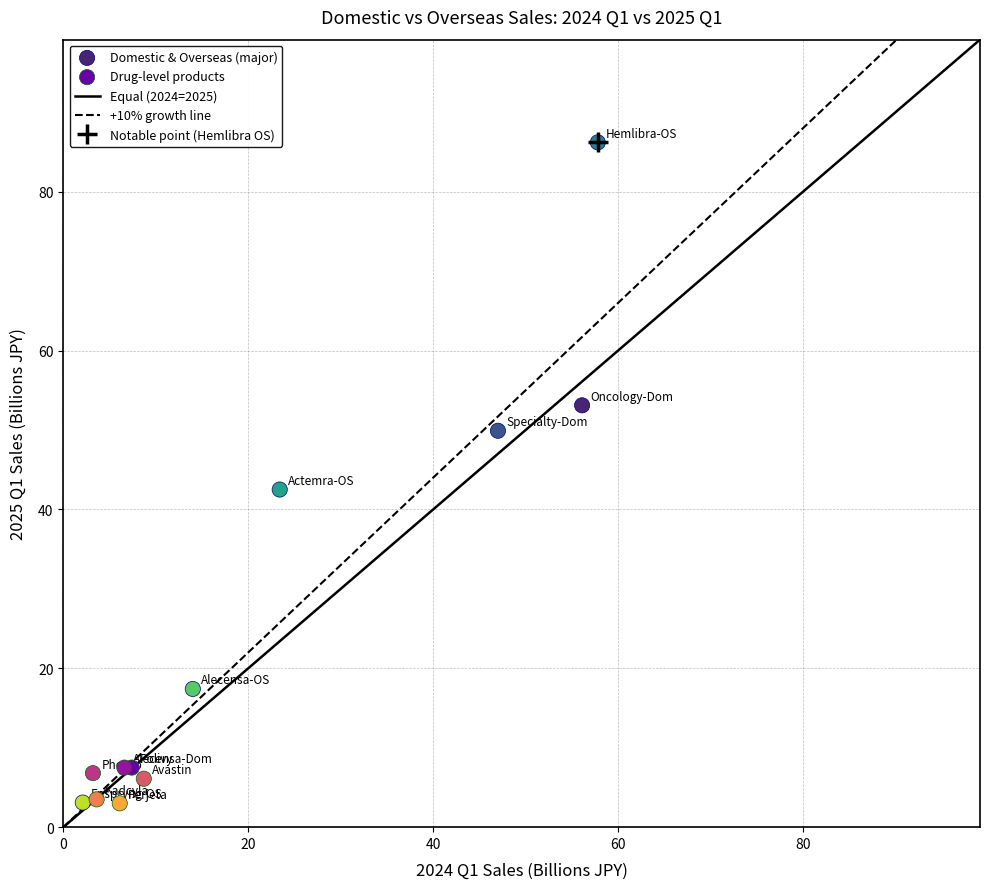

Which series reaches the maximum Y coordinate?

Domestic & Overseas (major)